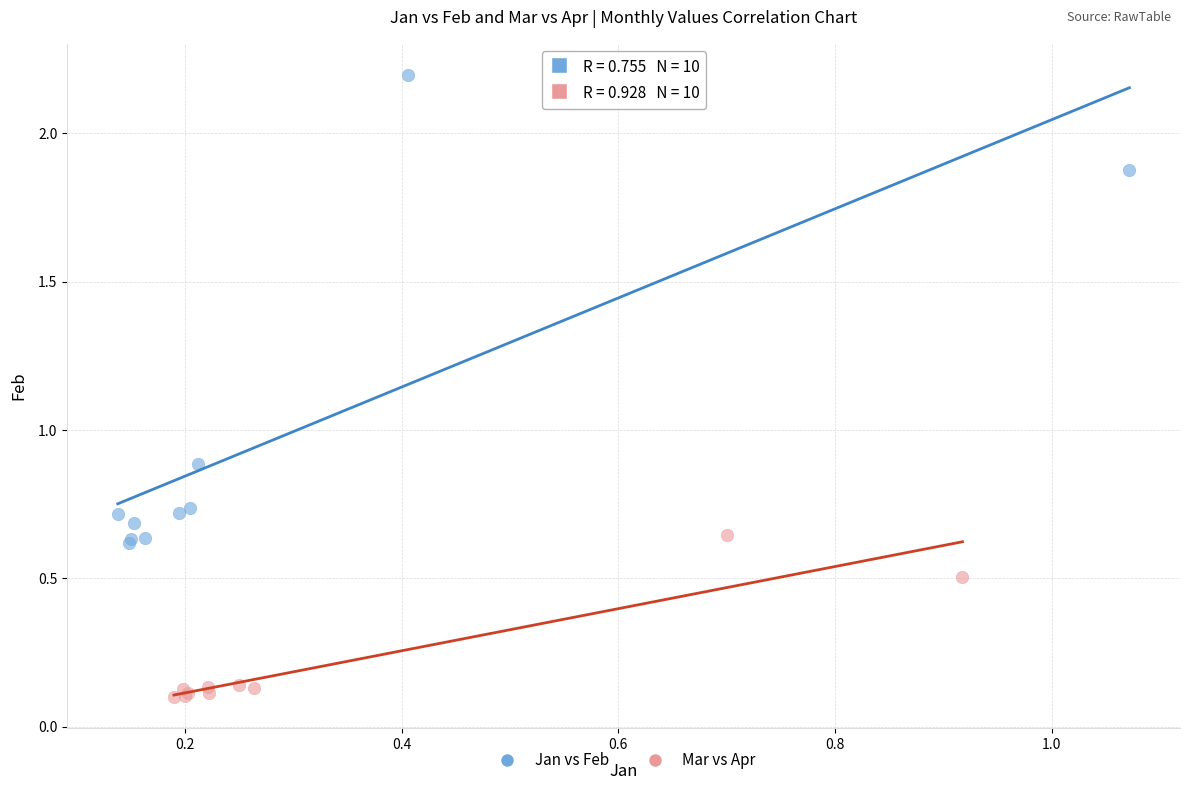

What are all the series names shown in the legend?

Jan vs Feb, Mar vs Apr